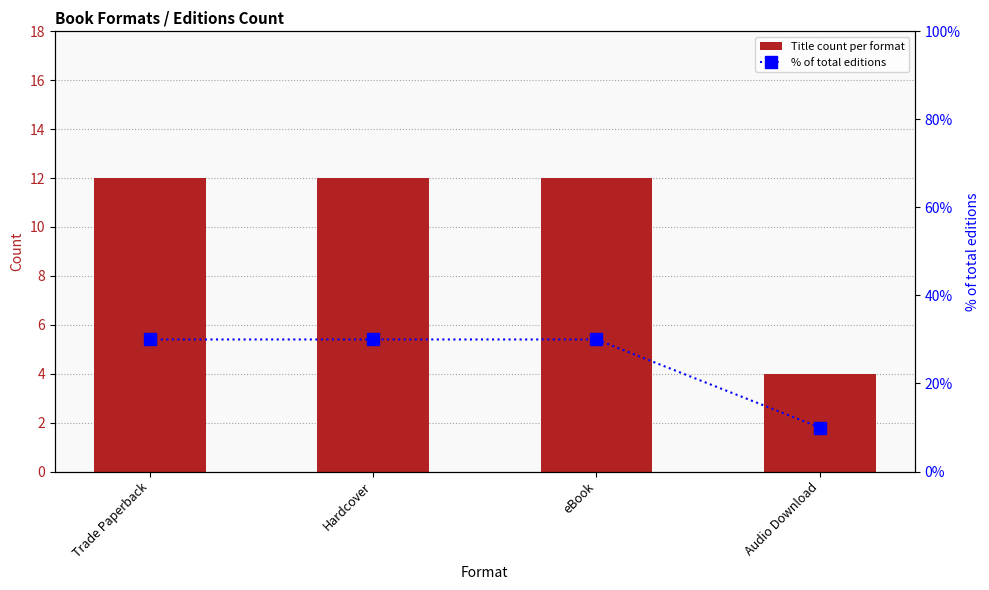

Reading left to right, extract all data points from this chart.

Title count per format: 12	12	12	4
% of total editions: 30	30	30	10